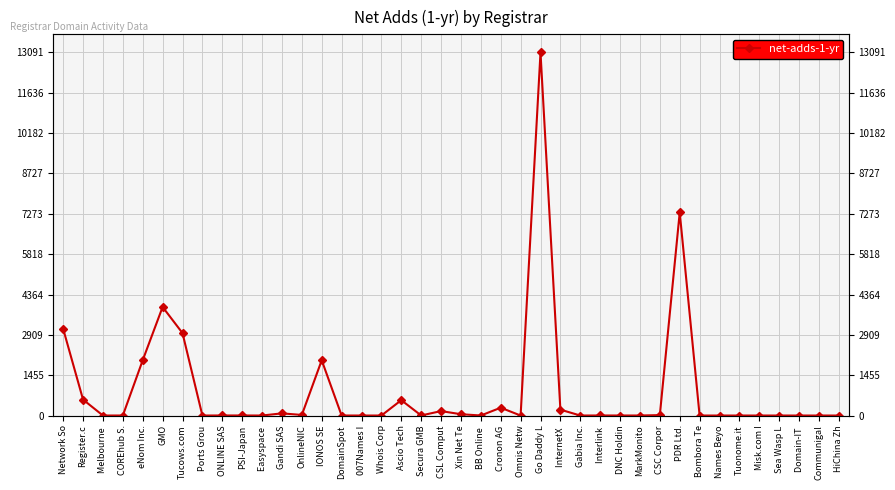

How many lines are shown in the chart?

1